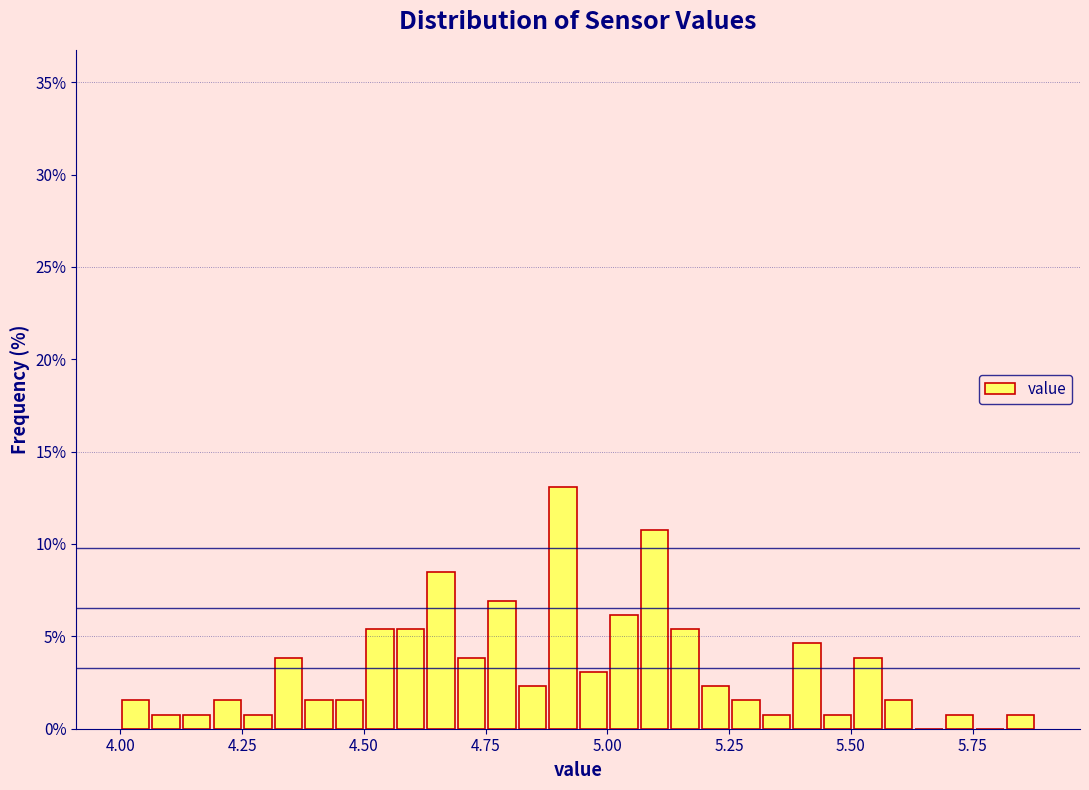

Around what value on the x-axis is the tallest bar? Give the approximate position of its centre, as read against the axis.

4.90